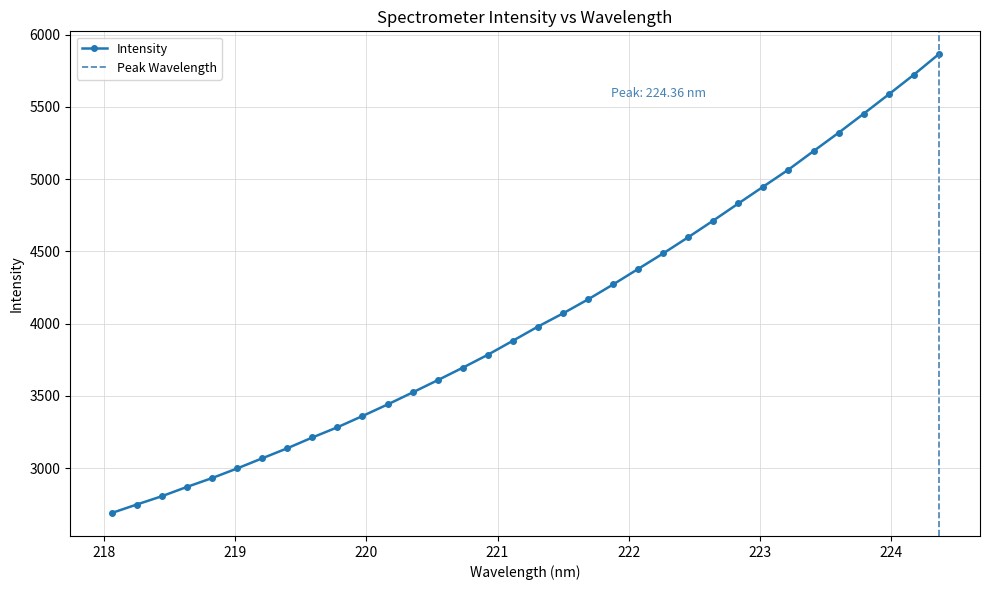

Approximately how many times larger is the value at 223.9802 compared to 223.0264?

1.1